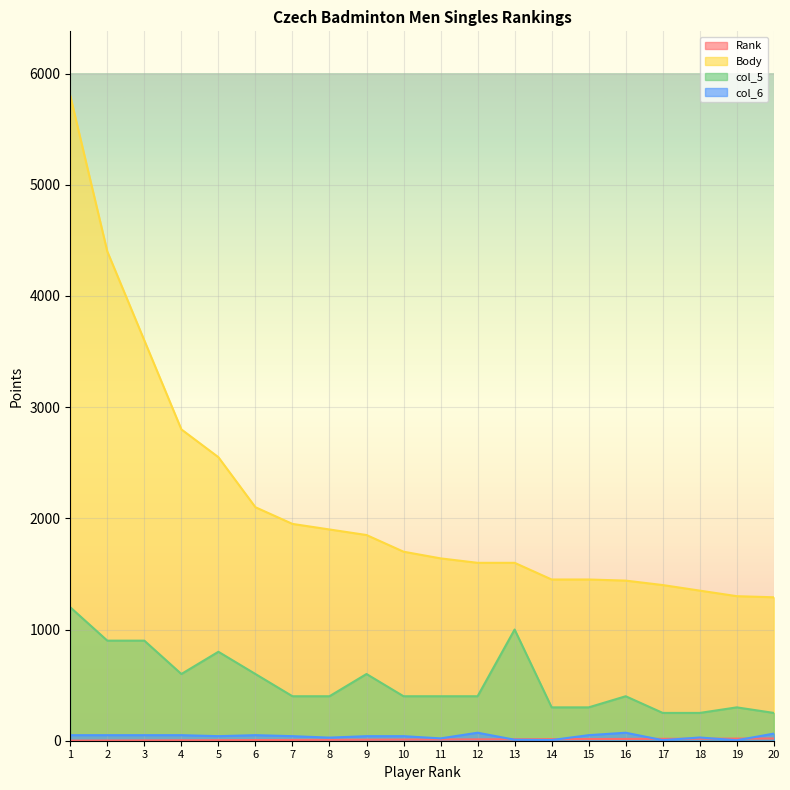

The col_5 series shows 250 at 18. True or false?

True